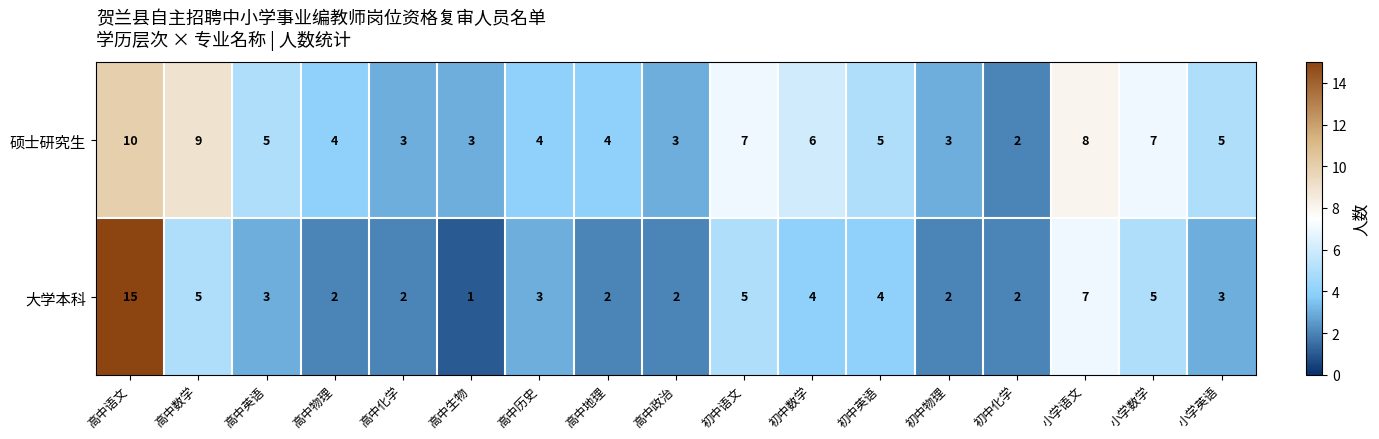

Which series has the widest spread of values?

大学本科